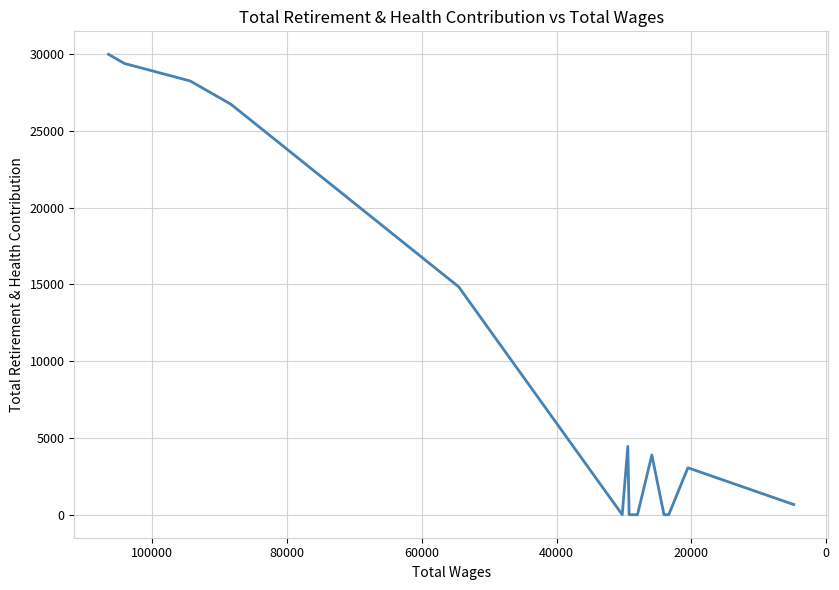

How many lines are shown in the chart?

1